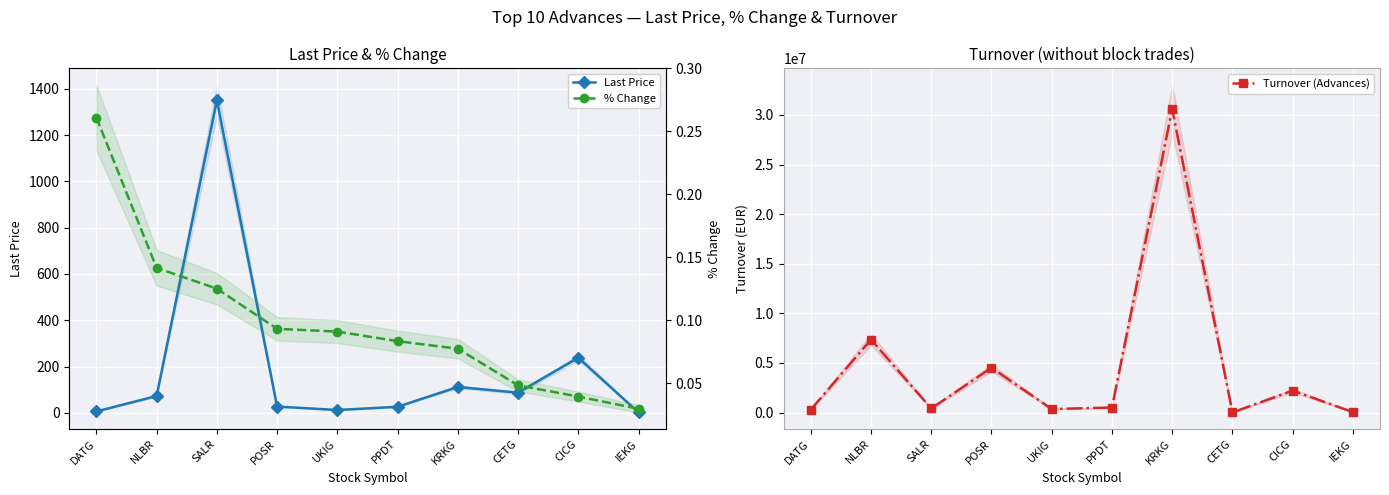

What are all the series names shown in the legend?

Last Price, Turnover (Advances), % Change